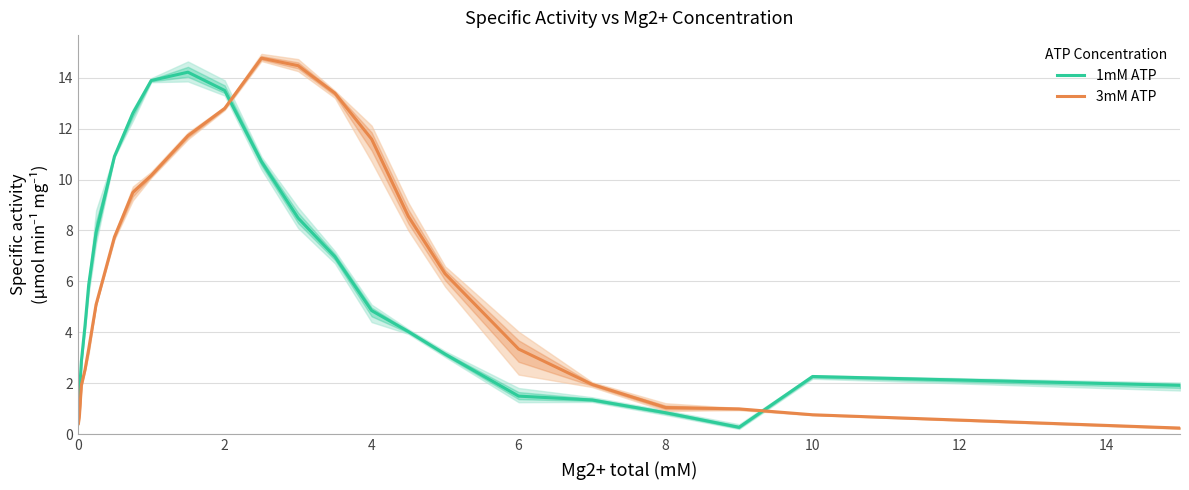

How many distinct data groups are displayed?

2